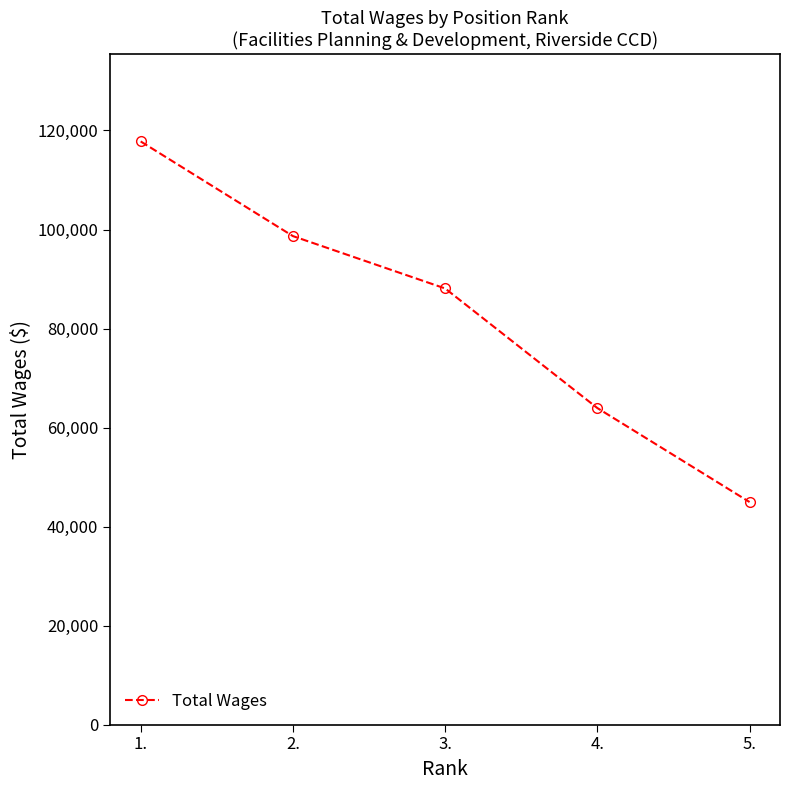

Count the number of data series in this chart.

1